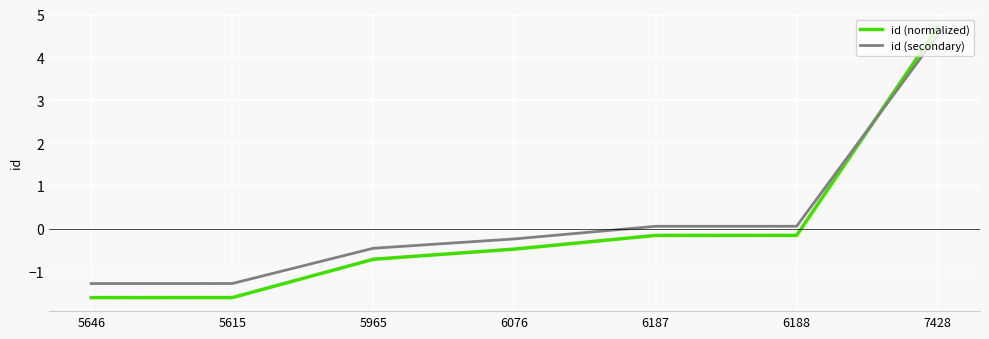

What is the greatest value displayed?

4.7